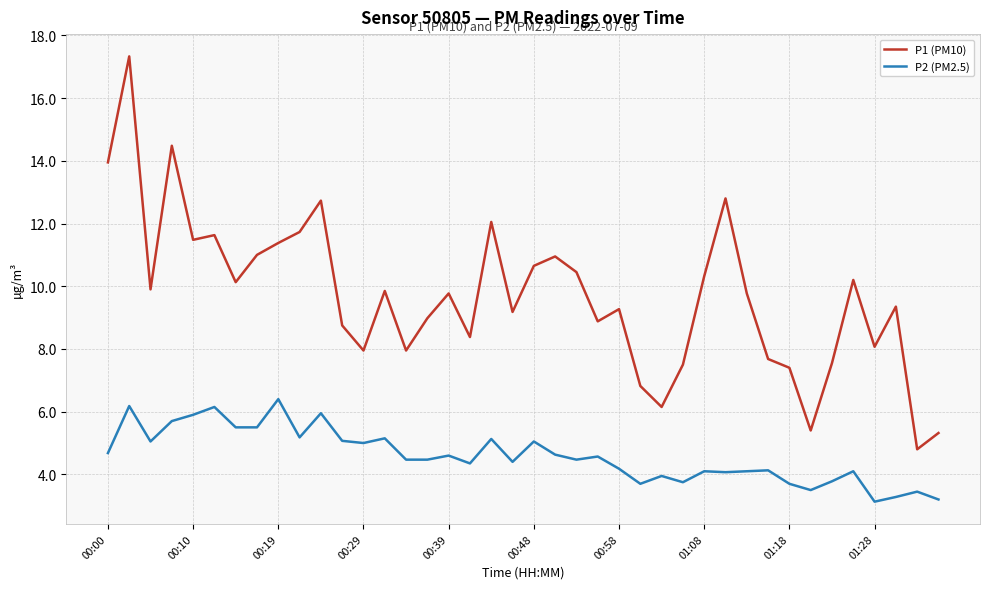

What is the difference between the maximum and minimum values in the P2 (PM2.5) series?

3.3